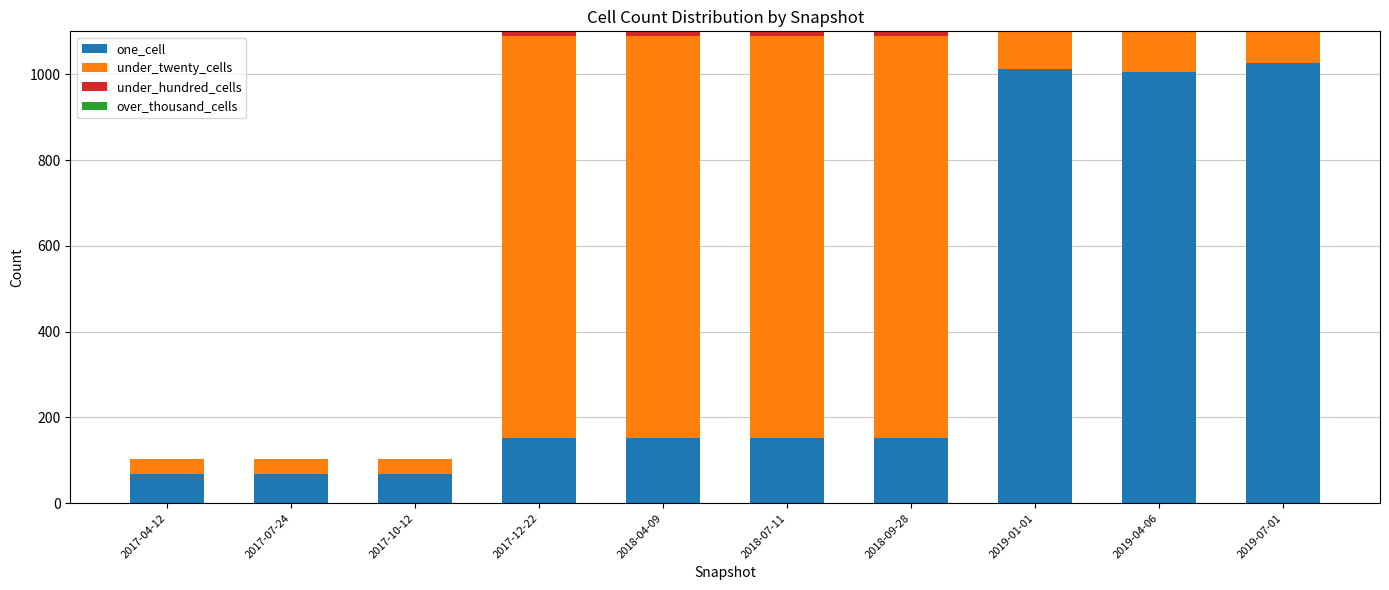

What is the value of the under_twenty_cells bar at the 6th from the left?

938